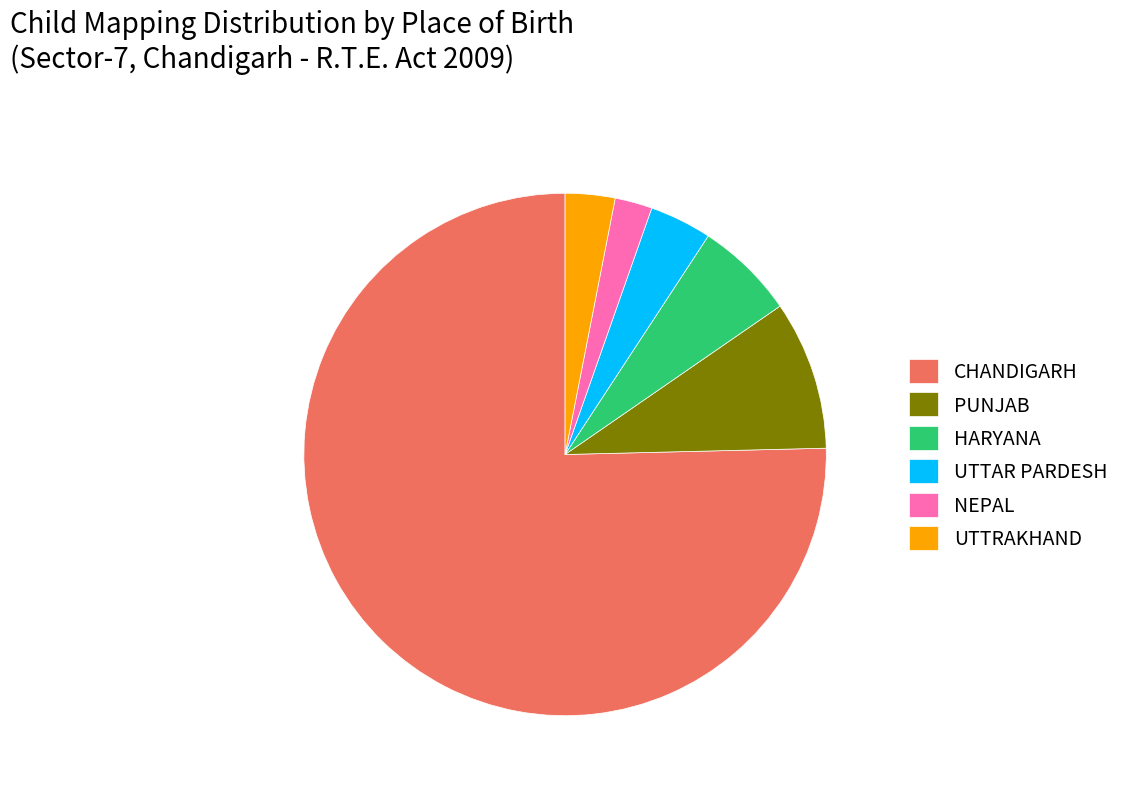

True or false: NEPAL accounts for 2% of the total.

True